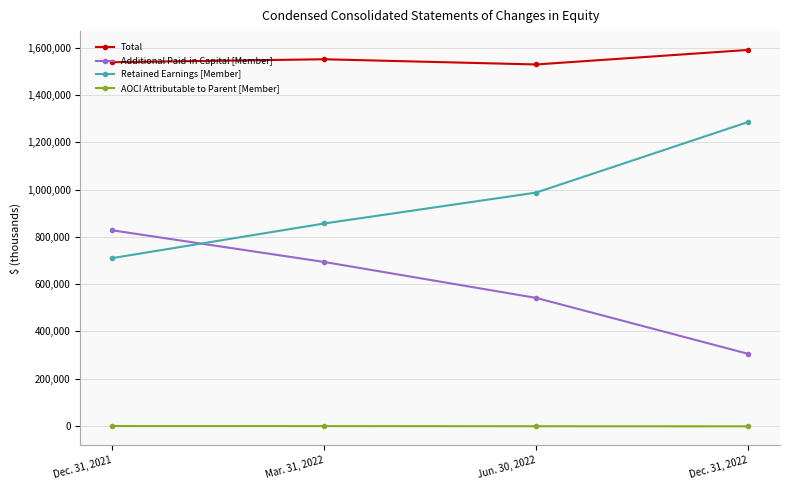

What is the label of the 2nd point from the right?

Jun. 30, 2022